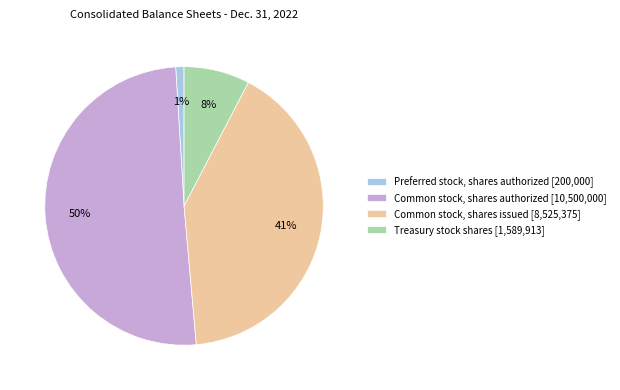

The Treasury stock shares slice represents 1% of the pie. True or false?

False